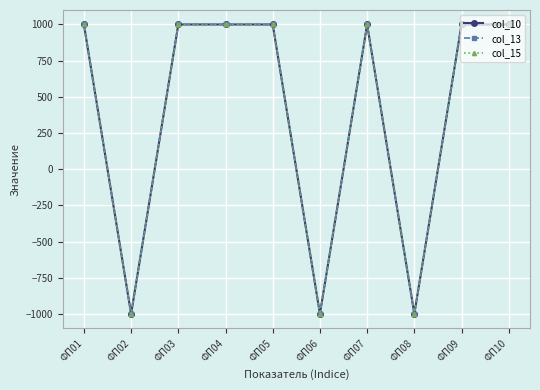

Is this an area chart (filled region under the line)?

No